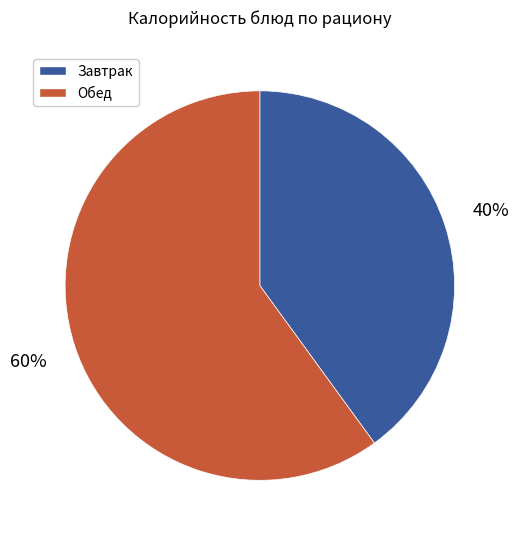

To the nearest percent, what is the average slice percentage?

50%